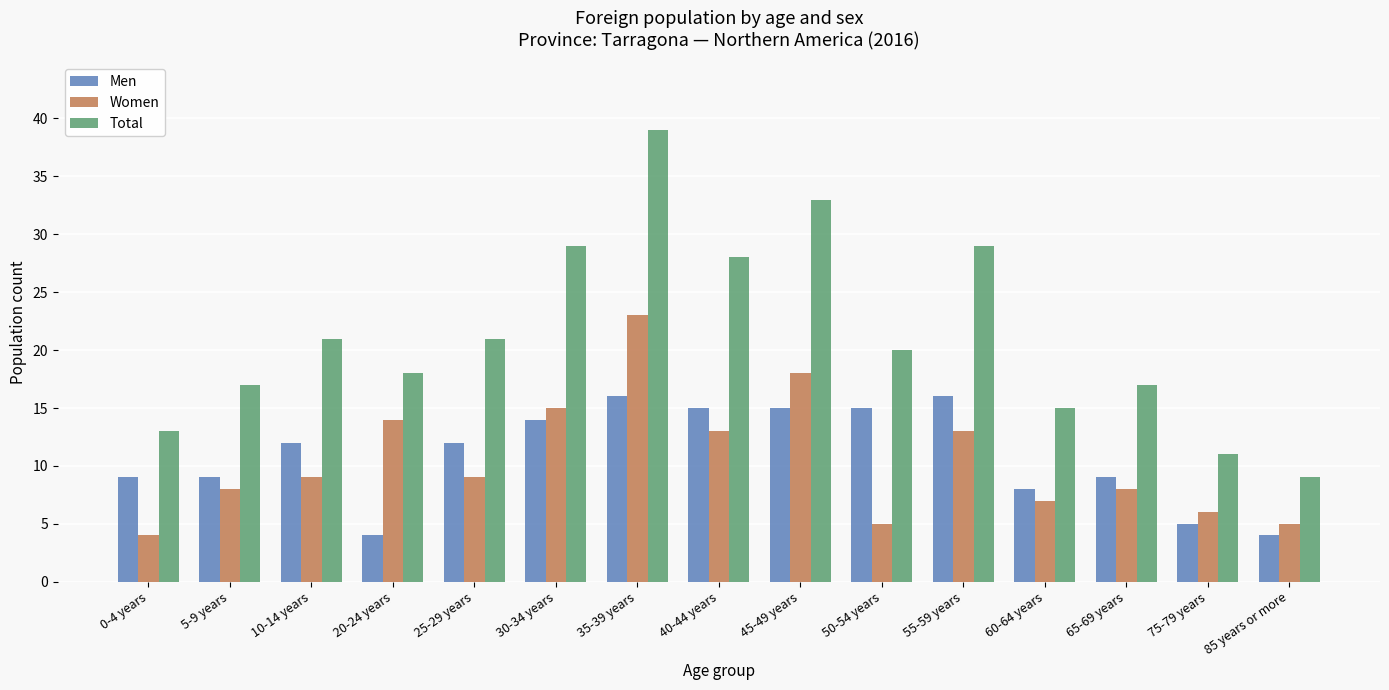

How many groups of bars are there?

15